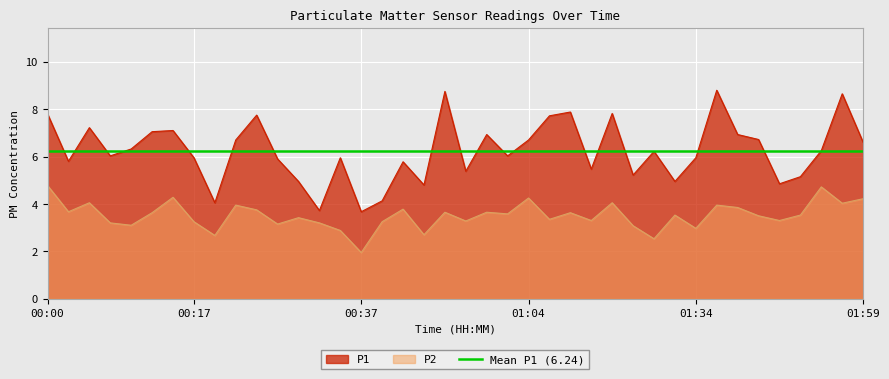

Count the number of categories in the chart.

40